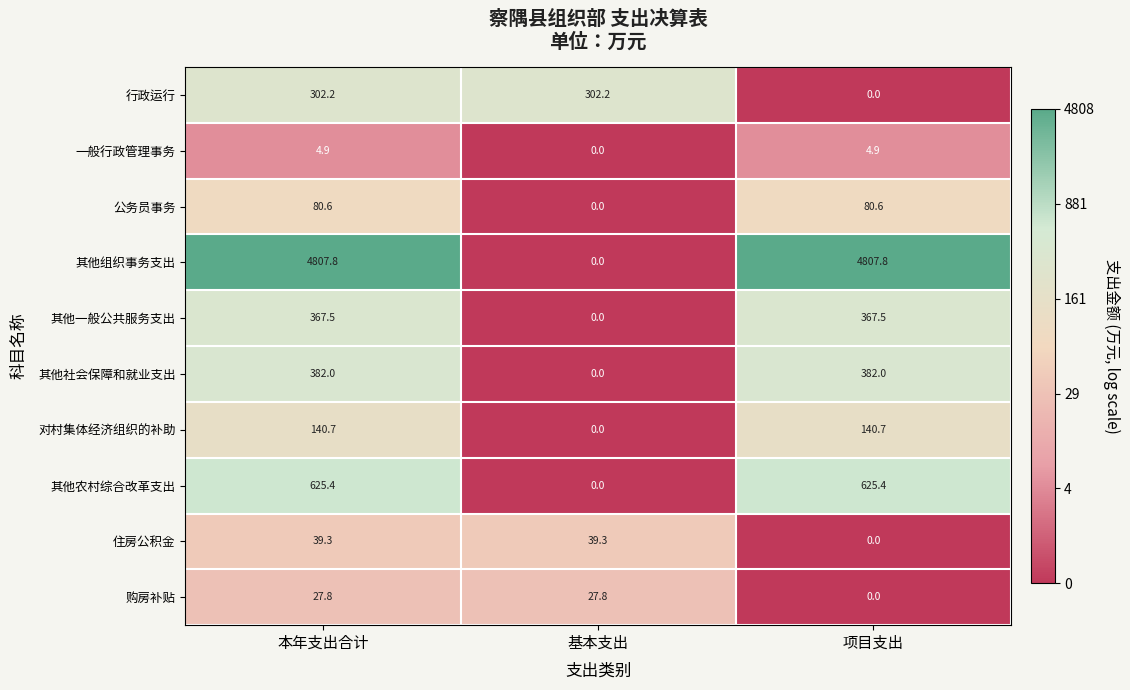

What is the maximum value shown in the chart?

4807.8